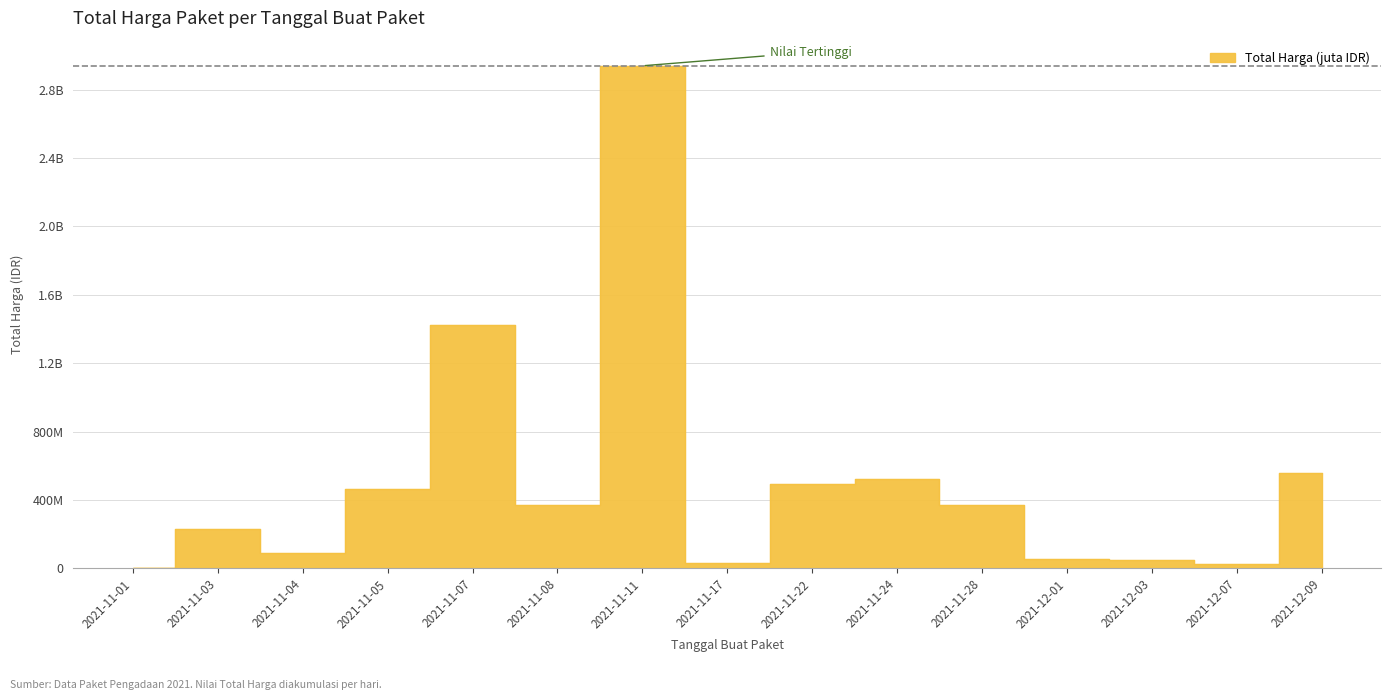

At which category does the data reach its first local peak?

2021-11-03